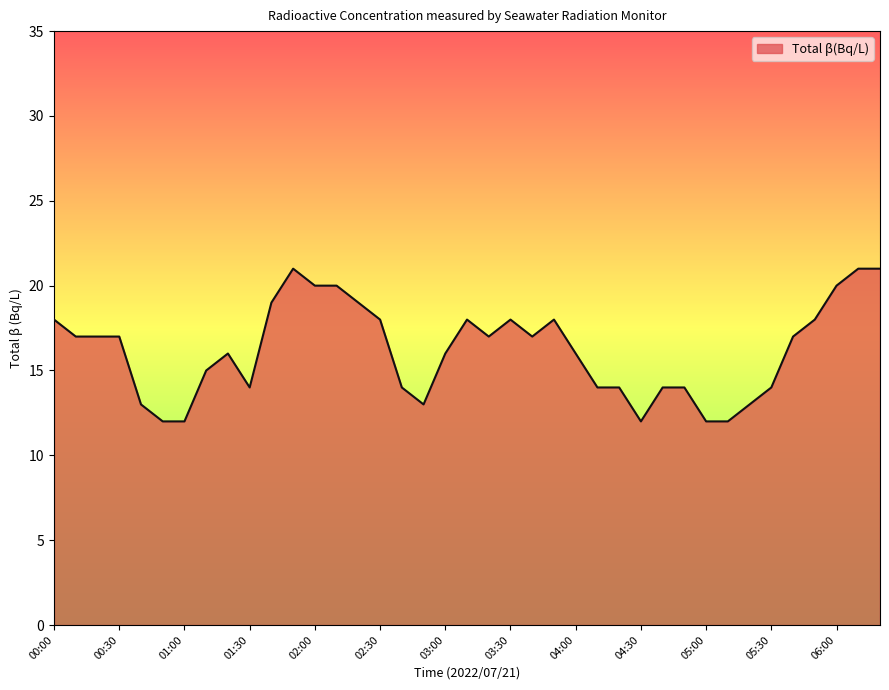

How many values are between 14 and 18?

23